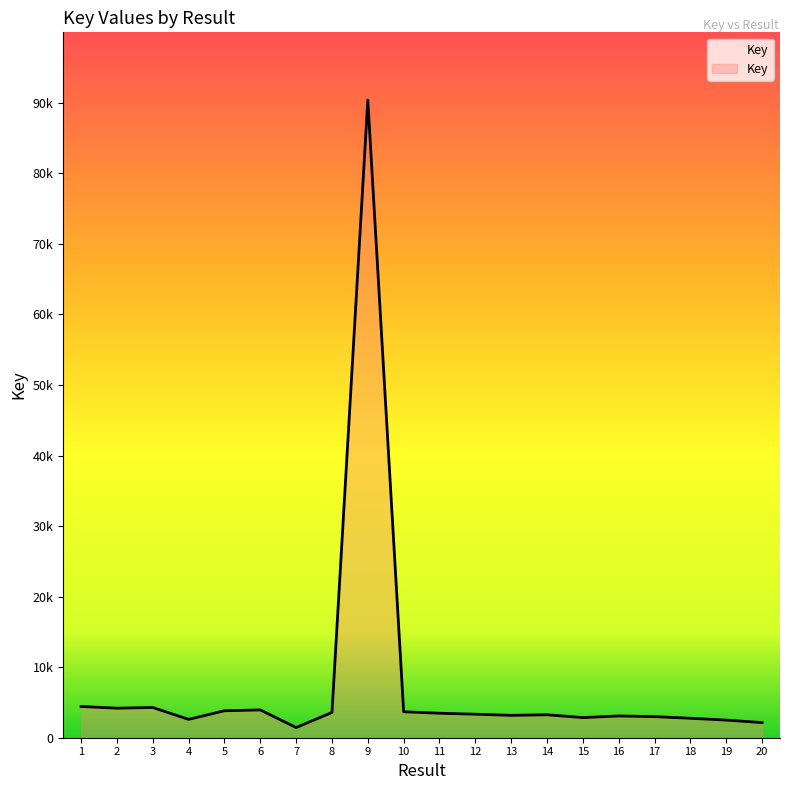

At which category does the data reach its first local valley?

2